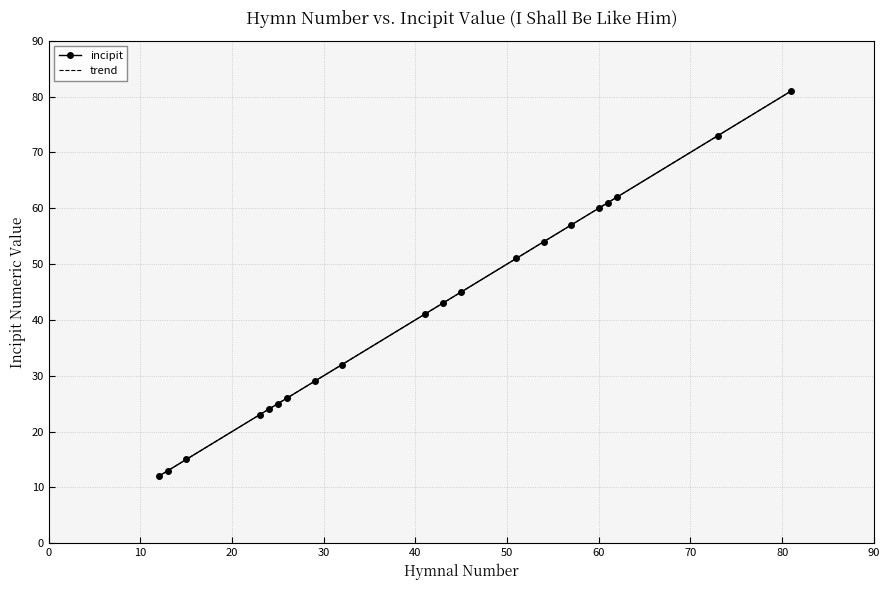

Between 81 and 54, which is larger?

81